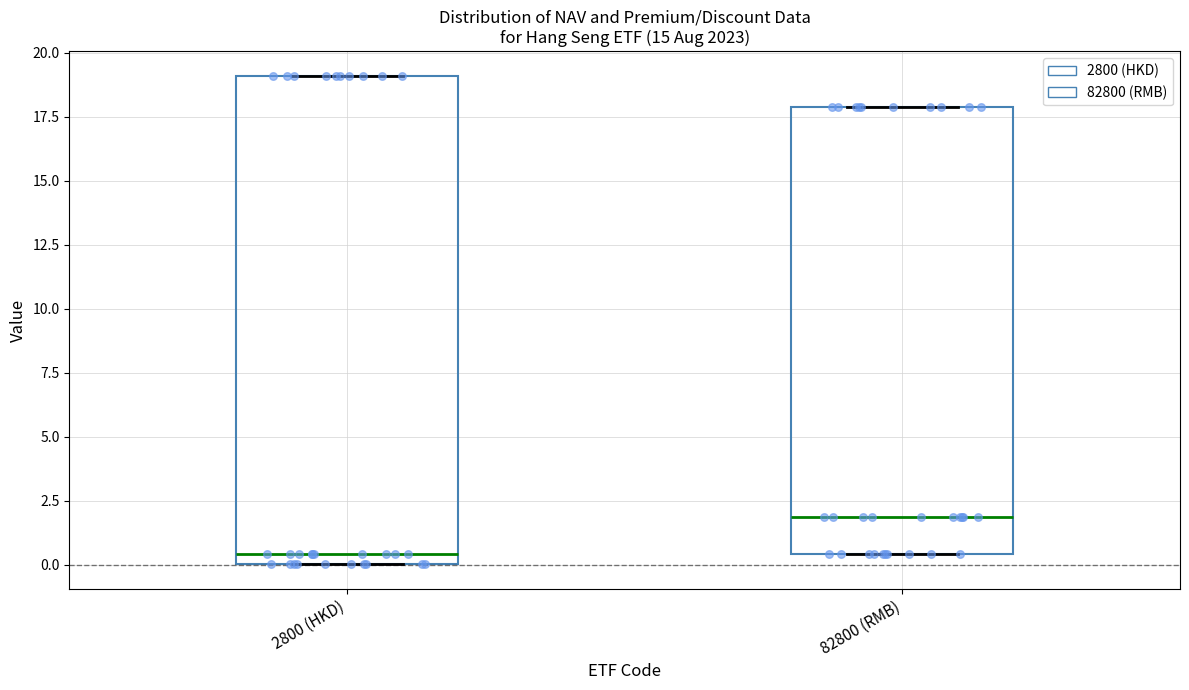

Where does the median line of the box for 2800 (HKD) sit on the y-axis? The values are not printed on the chart, so give them approximately, as read against the axis.

0.5